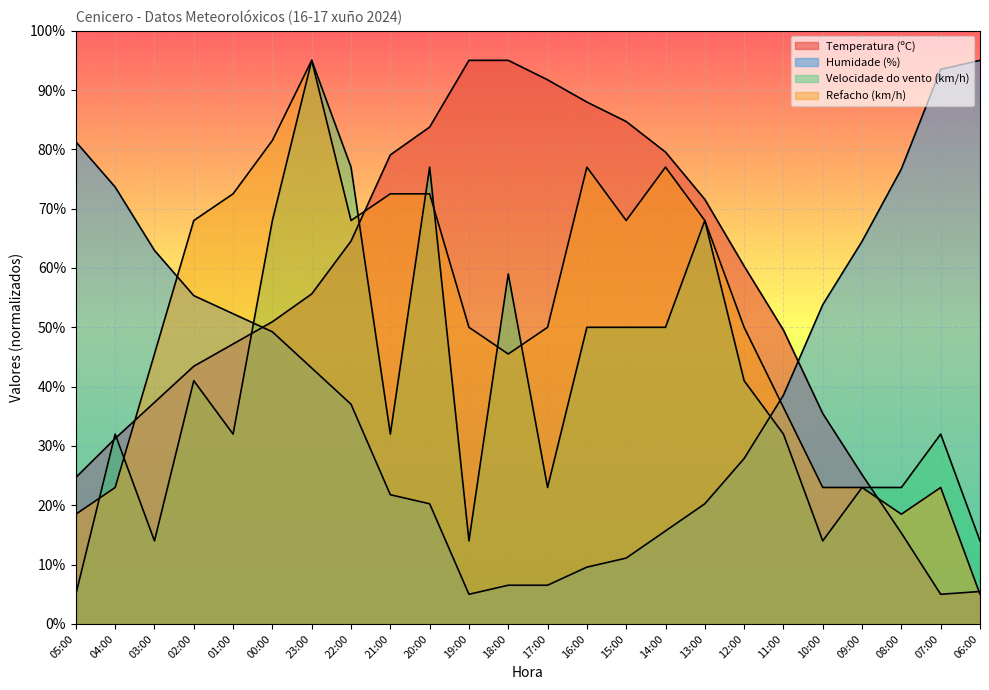

What are all the series names shown in the legend?

Temperatura (ºC), Humidade (%), Velocidade do vento (km/h), Refacho (km/h)